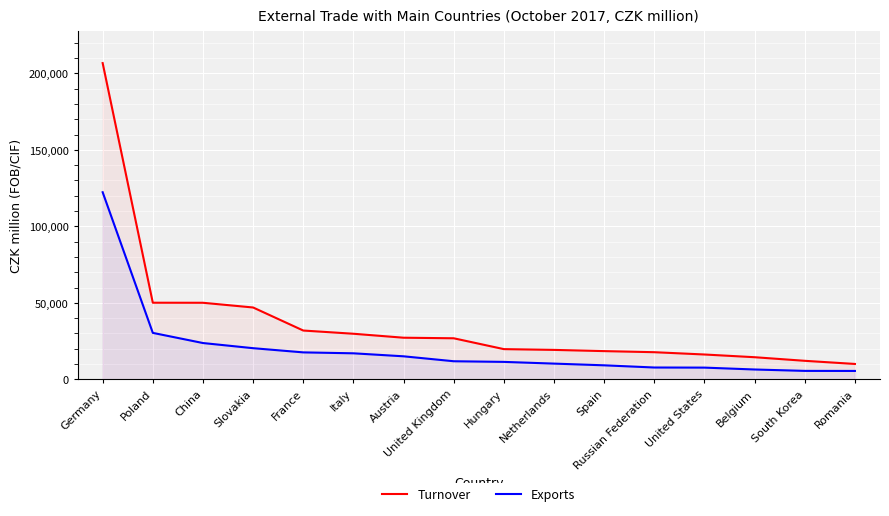

Is it true that Exports equals 5492 at Romania?

True